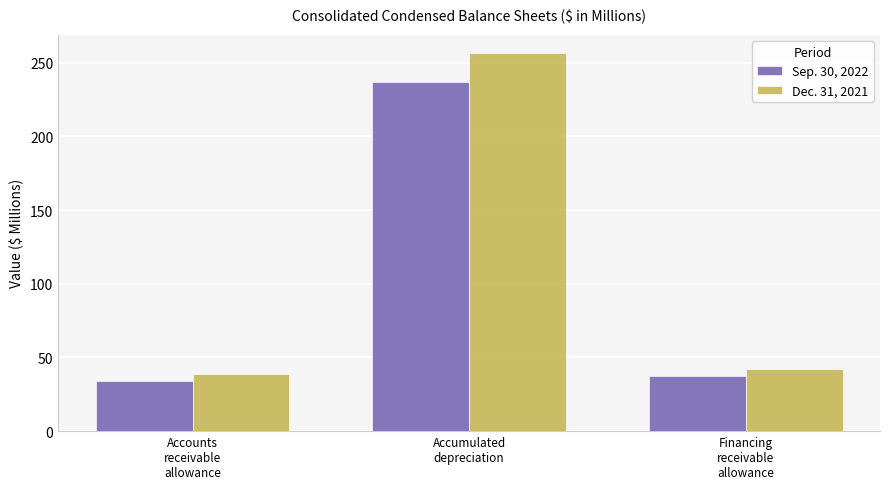

What are all the series names shown in the legend?

Sep. 30, 2022, Dec. 31, 2021